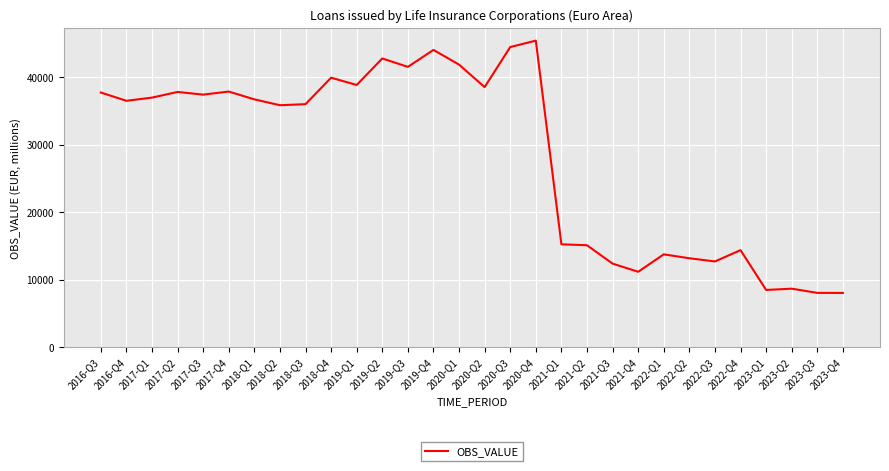

What is the sum of the values at 2017-Q3 and 2018-Q1?

74183.0